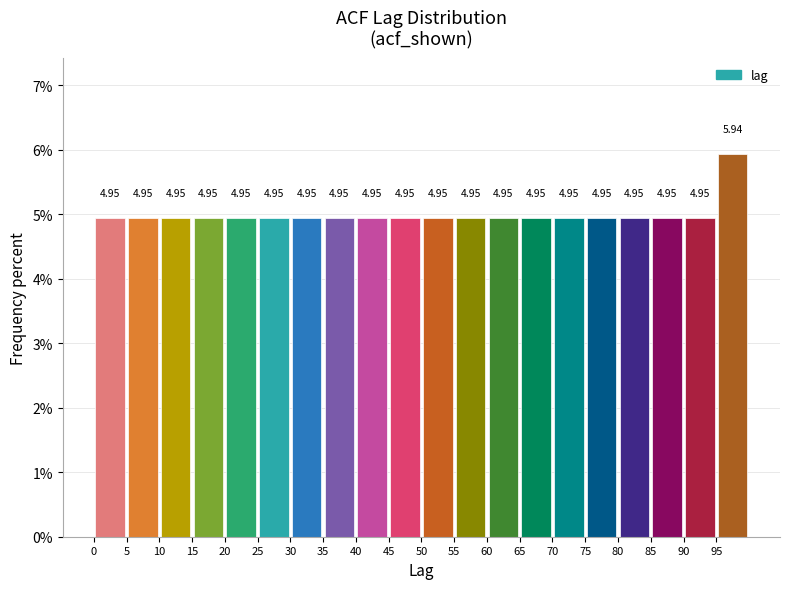

Reading left to right, transcribe this chart: for each bar, give the range it covers on the x-axis and its height.

0 to 5: 4.95
5 to 10: 4.95
10 to 15: 4.95
15 to 20: 4.95
20 to 25: 4.95
25 to 30: 4.95
30 to 35: 4.95
35 to 40: 4.95
40 to 45: 4.95
45 to 50: 4.95
50 to 55: 4.95
55 to 60: 4.95
60 to 65: 4.95
65 to 70: 4.95
70 to 75: 4.95
75 to 80: 4.95
80 to 85: 4.95
85 to 90: 4.95
90 to 95: 4.95
95 to 100: 5.94